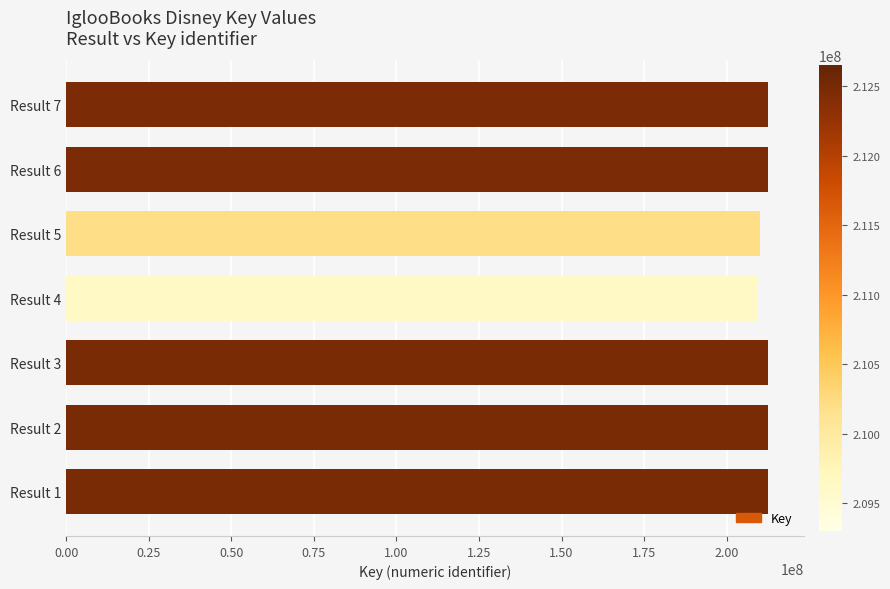

Approximately how many times larger is the value at Result 6 compared to Result 3?

1.0